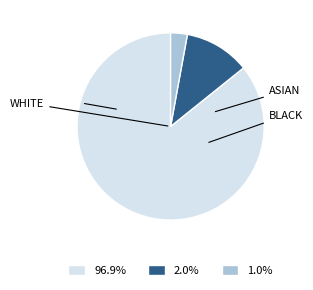

Is there a majority slice in this chart?

Yes